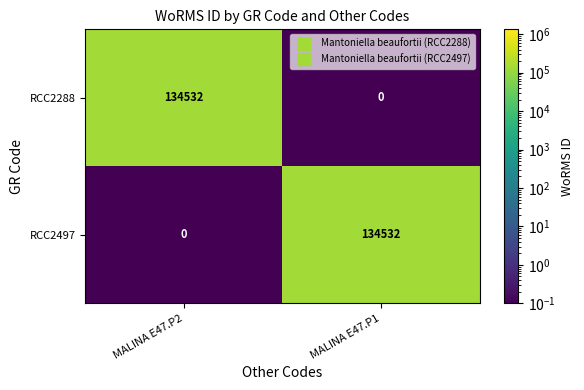

What is the sum of the RCC2497 values at MALINA E47.P2 and MALINA E47.P1?

134532